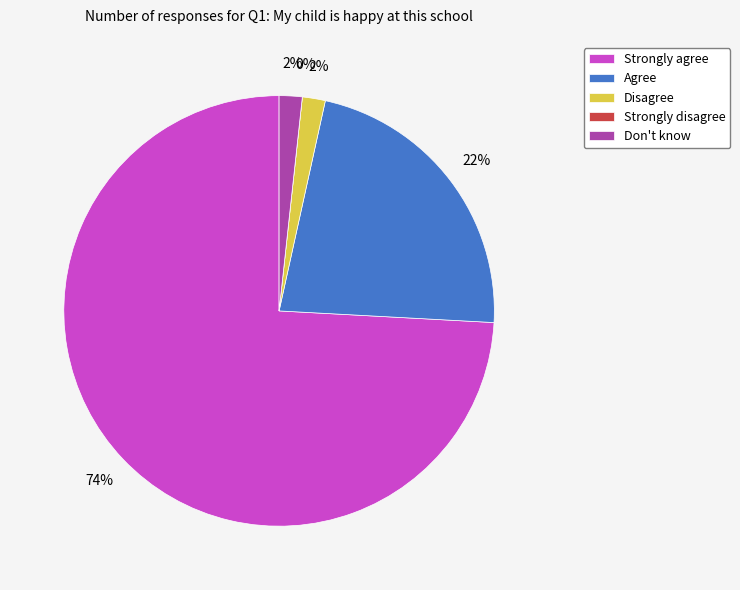

Does any single category account for the majority?

Yes